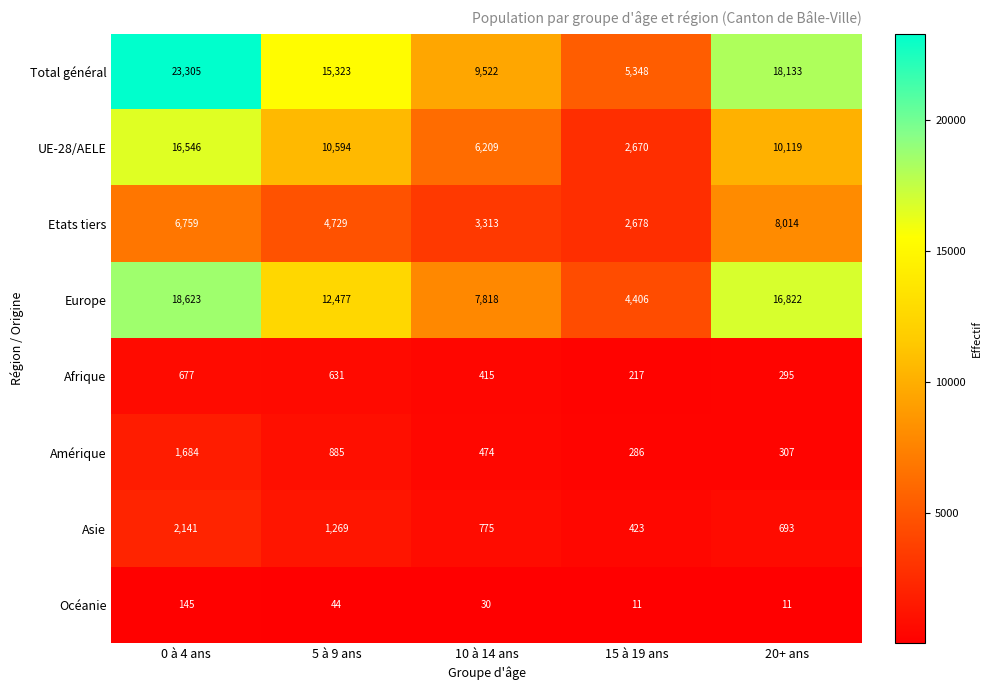

At which label is Océanie closest to 78?

5 à 9 ans